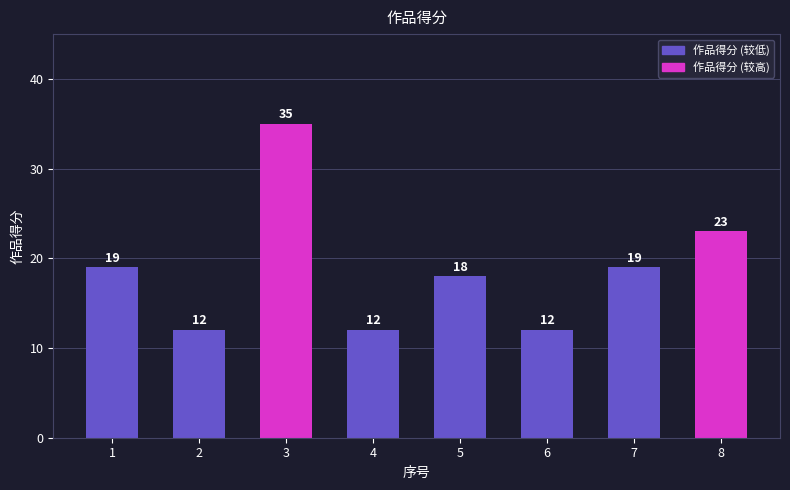

What is the difference between the values at 7 and 2?

7